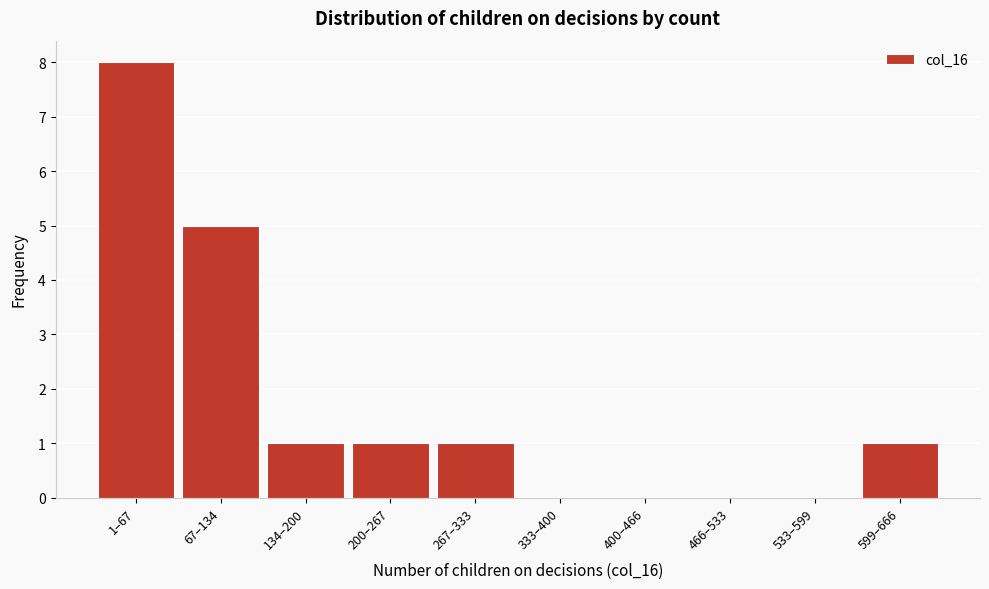

Reading right to left, what are all the values shown in this chart?

599–666=1	533–599=0	466–533=0	400–466=0	333–400=0	267–333=1	200–267=1	134–200=1	67–134=5	1–67=8